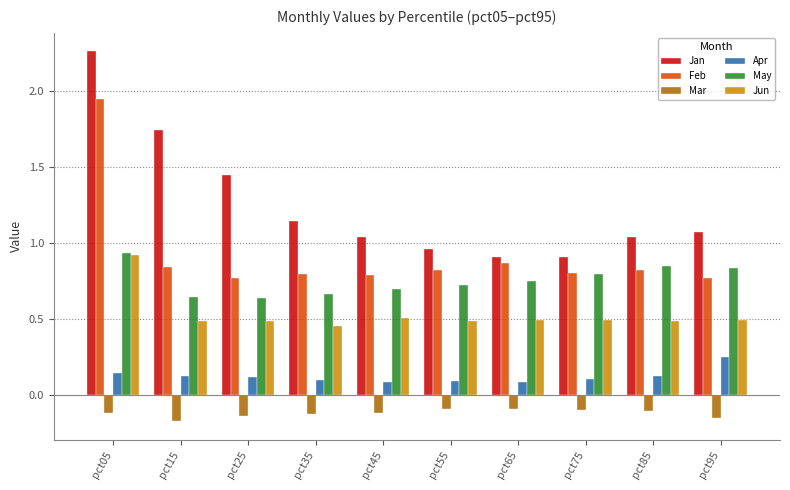

Which category has the highest value across all series?

pct05